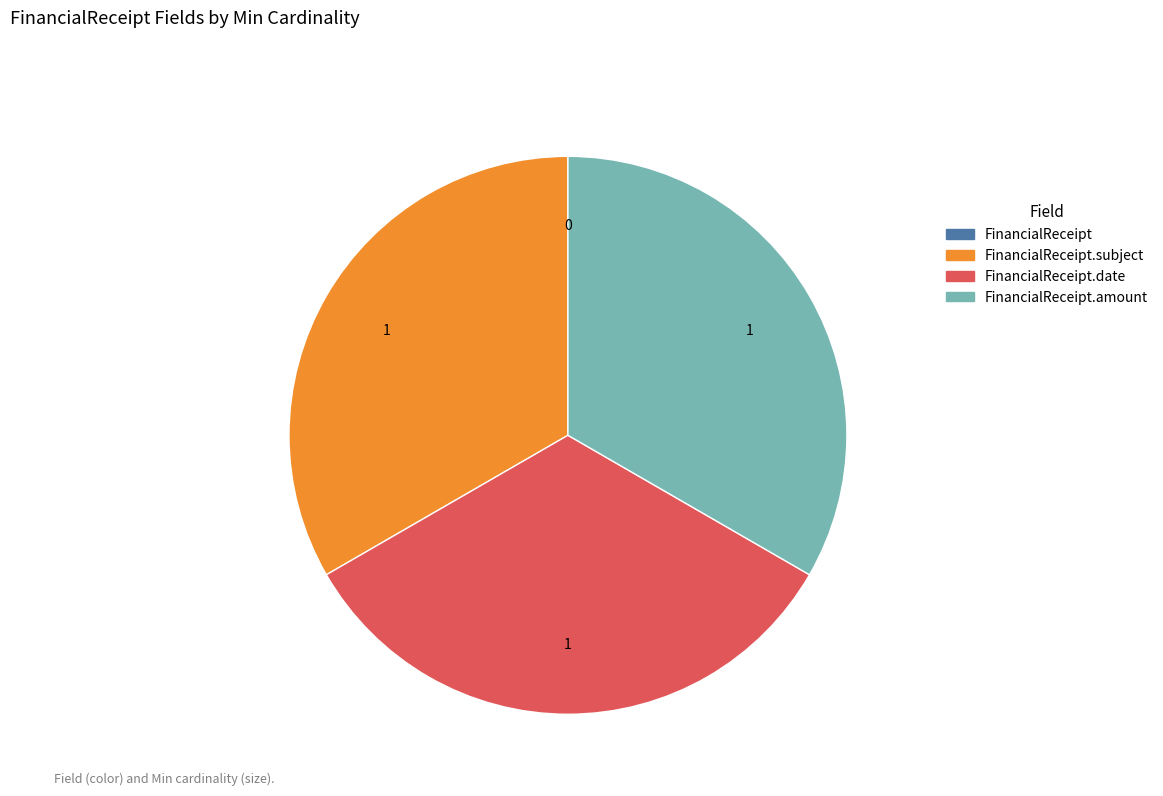

Is there any slice that represents more than half of the pie?

No